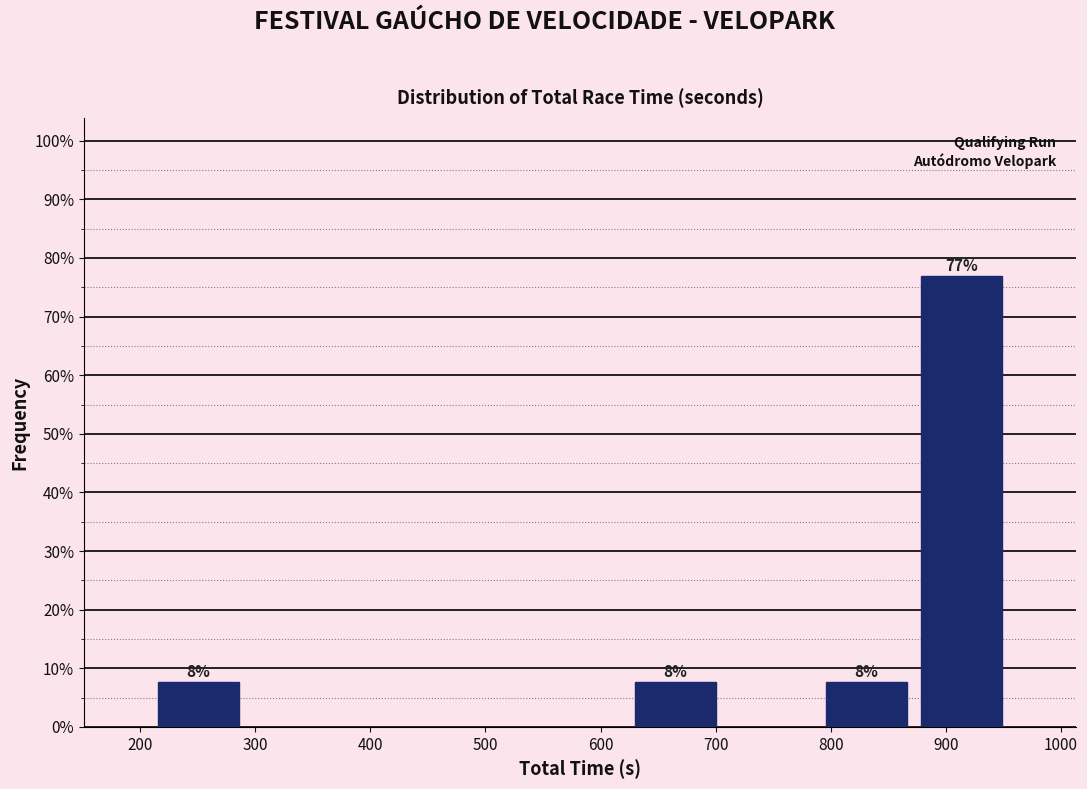

Over which range of the x-axis is the bar tallest?

870 to 960